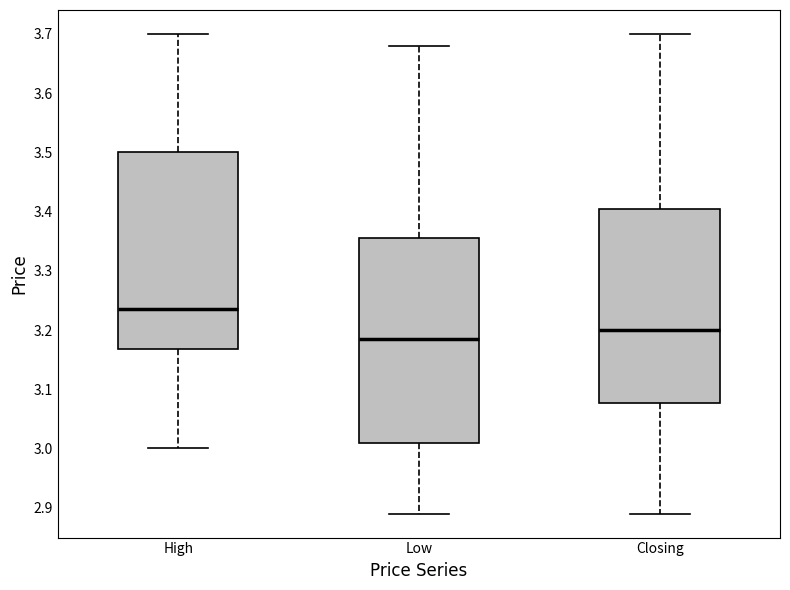

Reading left to right, read every box against the y-axis: the position of its median line, the range the box covers, and the ends of its whiskers. The values are not printed on the chart, so give them approximately, as read against the axis.

High: median 3.24, box 3.17 to 3.50, whiskers 3.00 to 3.70
Low: median 3.19, box 3.01 to 3.36, whiskers 2.89 to 3.68
Closing: median 3.20, box 3.08 to 3.41, whiskers 2.89 to 3.70